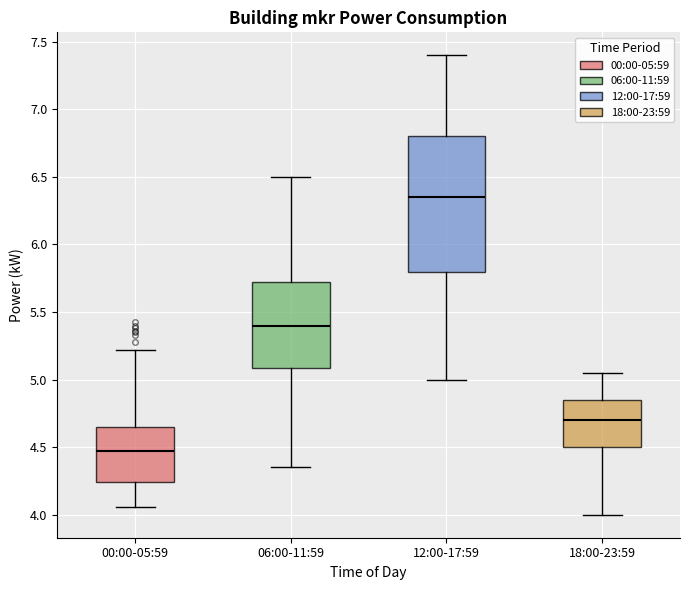

Reading left to right, transcribe this box plot: for each box, give where its median line is, the range the box spans, and where its two whiskers end, as read against the y-axis. The values are not printed on the chart, so give them approximately, as read against the axis.

00:00-05:59: median 4.50, box 4.25 to 4.65, whiskers 4.05 to 5.20
06:00-11:59: median 5.40, box 5.10 to 5.75, whiskers 4.35 to 6.50
12:00-17:59: median 6.35, box 5.80 to 6.80, whiskers 5.00 to 7.40
18:00-23:59: median 4.70, box 4.50 to 4.85, whiskers 4.00 to 5.05